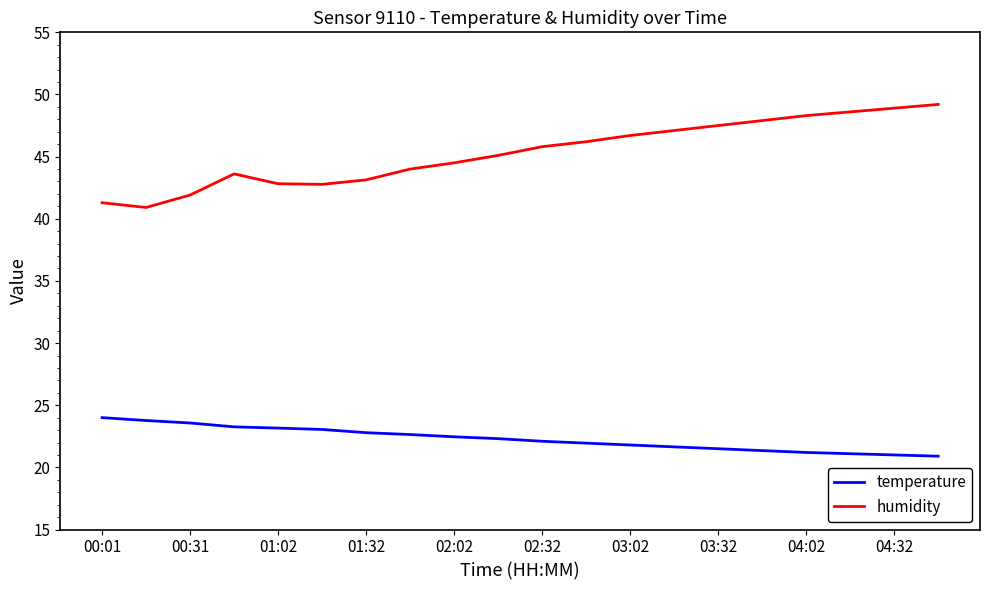

True or false: humidity and temperature cross at least once.

False